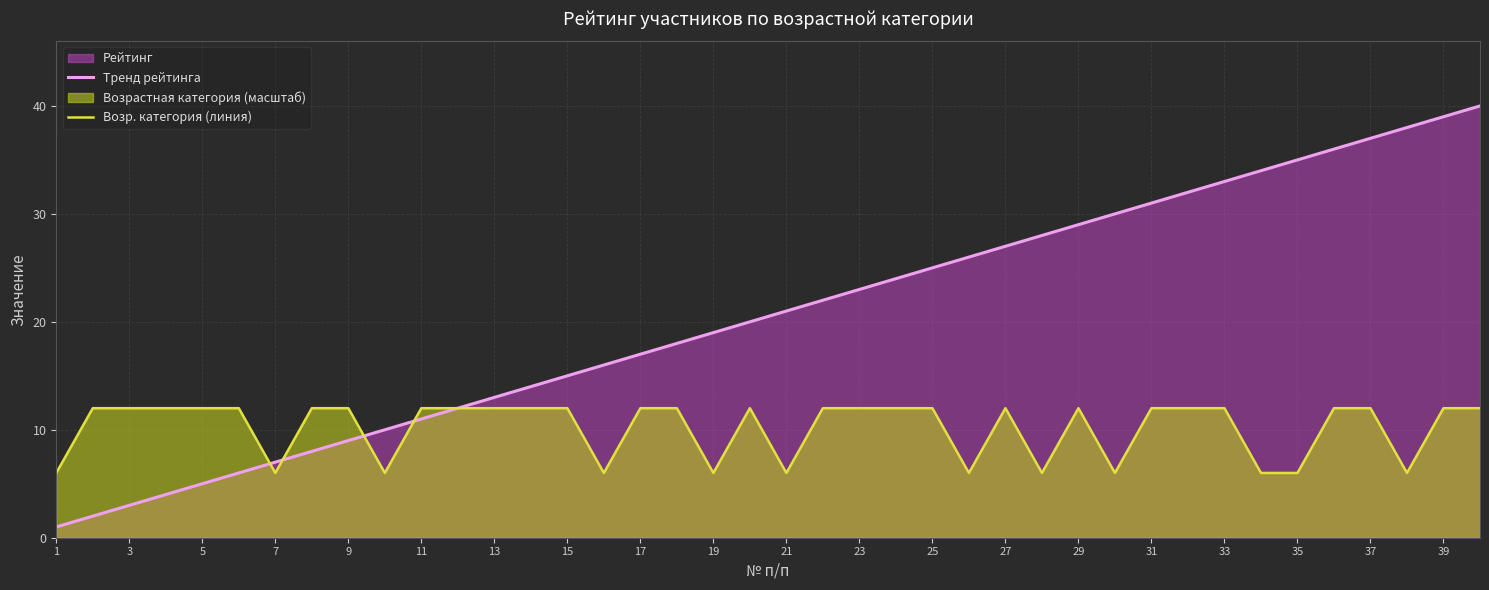

Reading left to right, list all the values displayed in this chart.

6	12	12	12	12	12	6	12	12	6	12	12	12	12	12	6	12	12	6	12	6	12	12	12	12	6	12	6	12	6	12	12	12	6	6	12	12	6	12	12